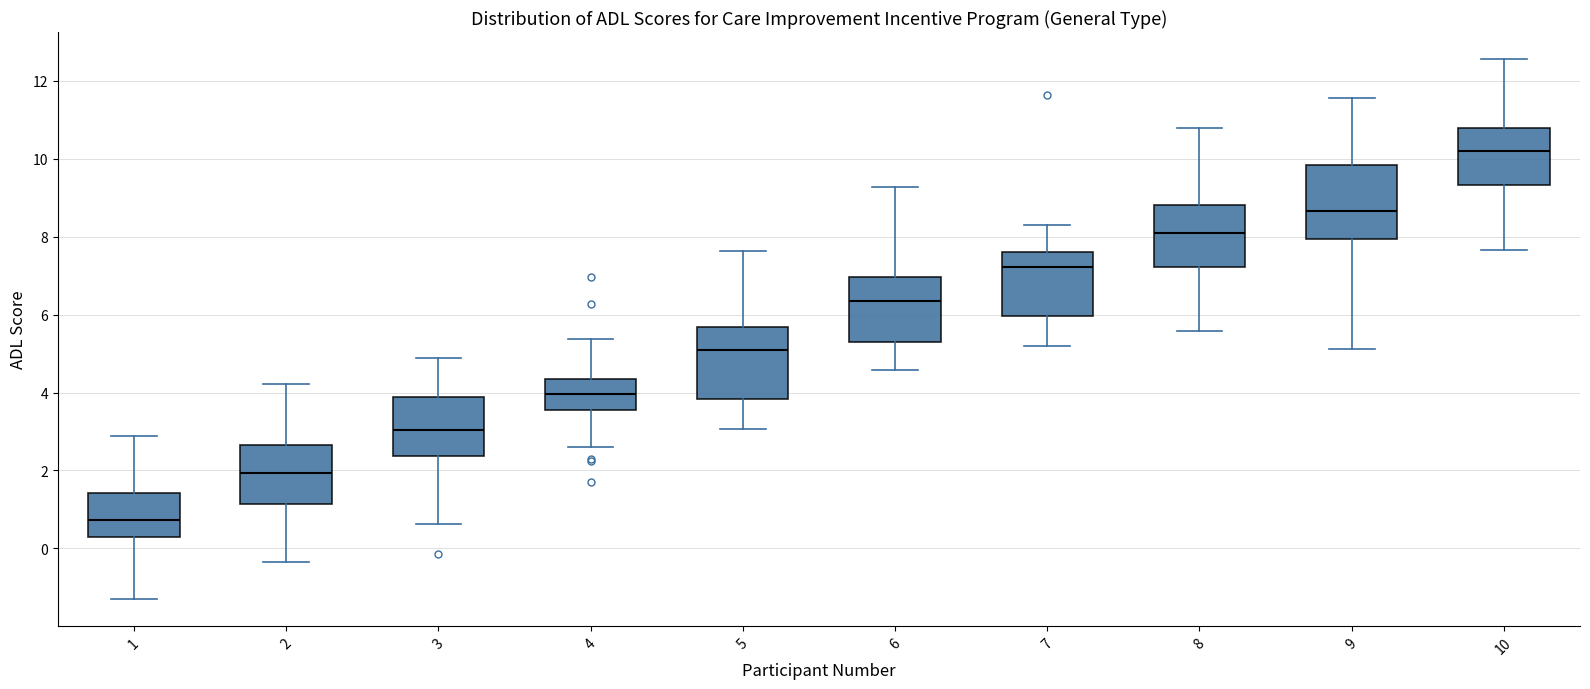

Where is the upper edge of the box at x = 1 on the y-axis? The values are not printed on the chart, so give them approximately, as read against the axis.

1.4